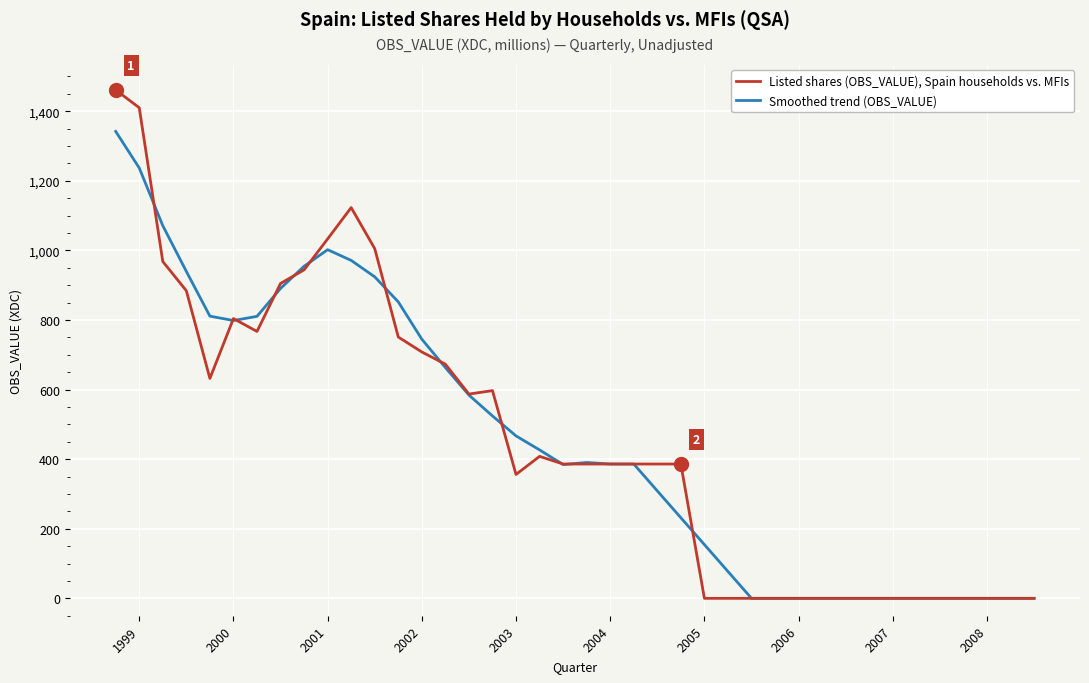

Which series has the largest range (max minus min)?

Listed shares (OBS_VALUE), Spain households vs. MFIs